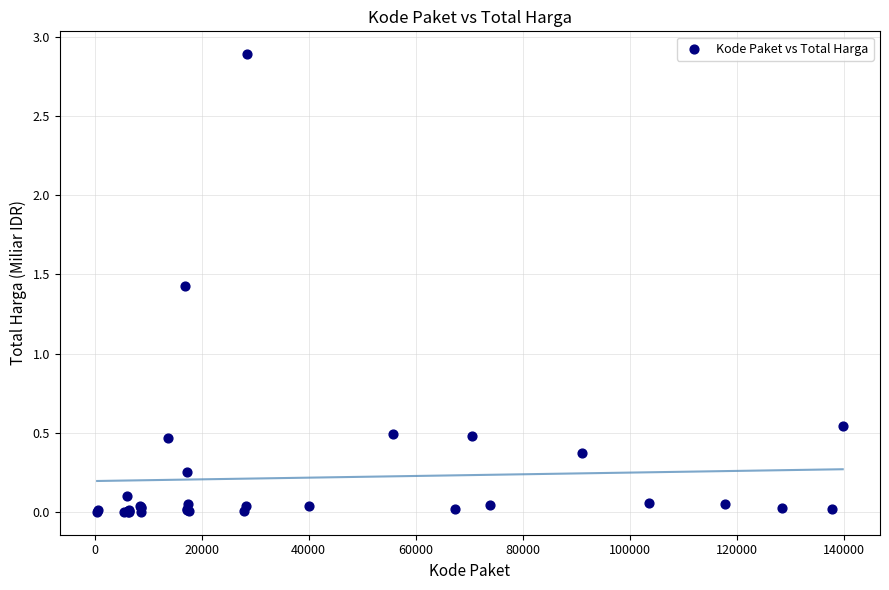

What Y value in the scatter plot is closest to 1?

1.4